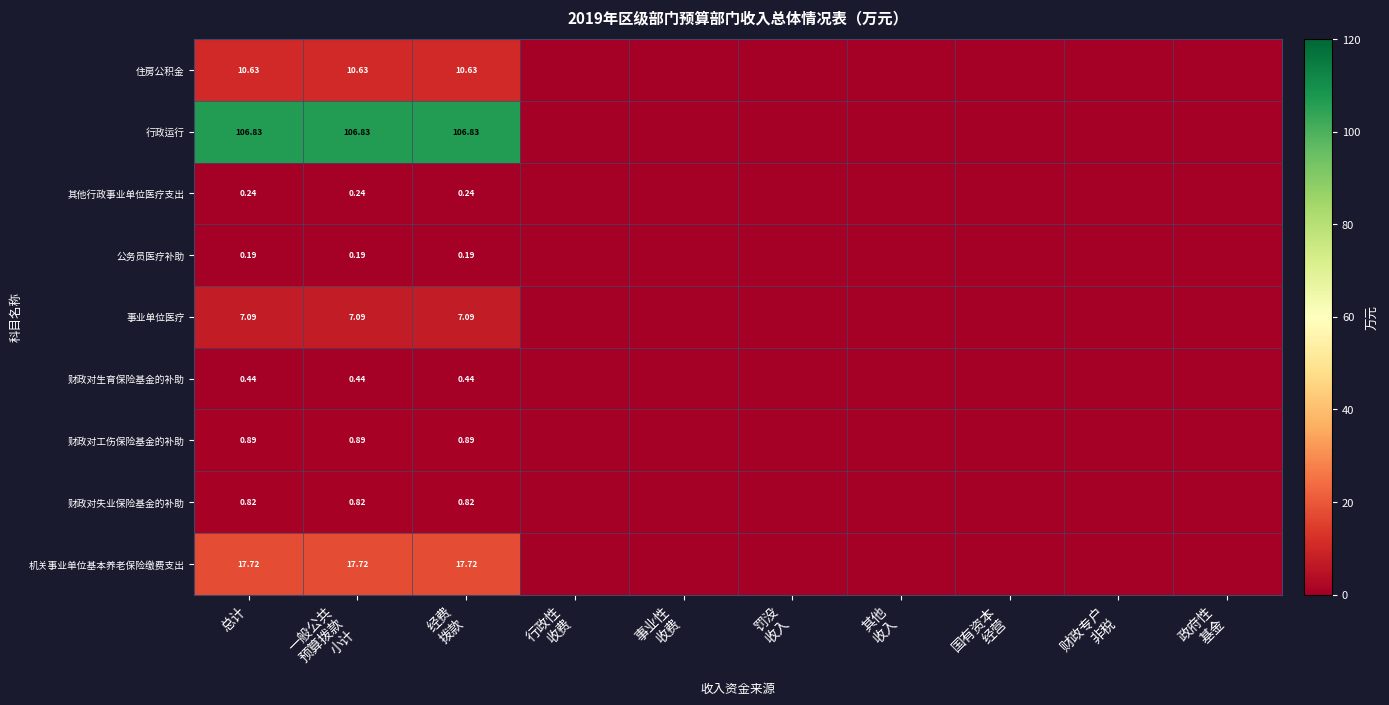

At which label is 财政对生育保险基金的补助 closest to 0?

行政性 收费